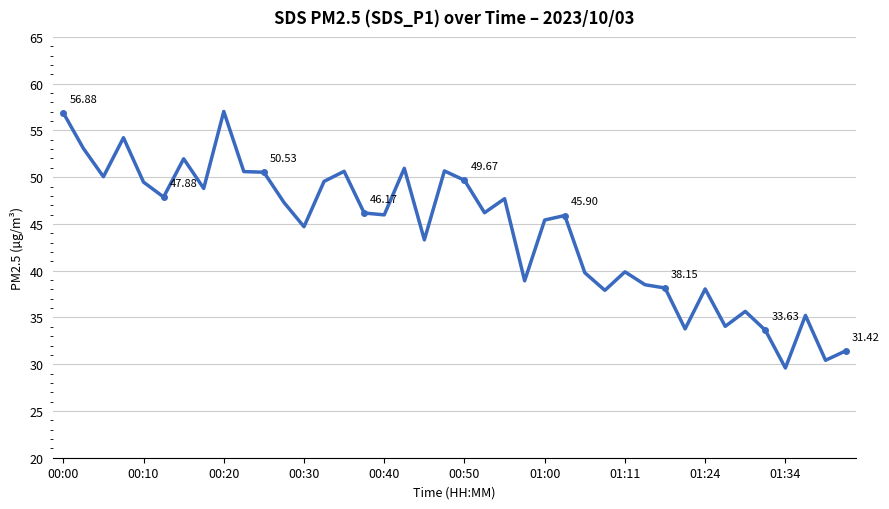

What is the difference between the maximum and minimum values?

27.4